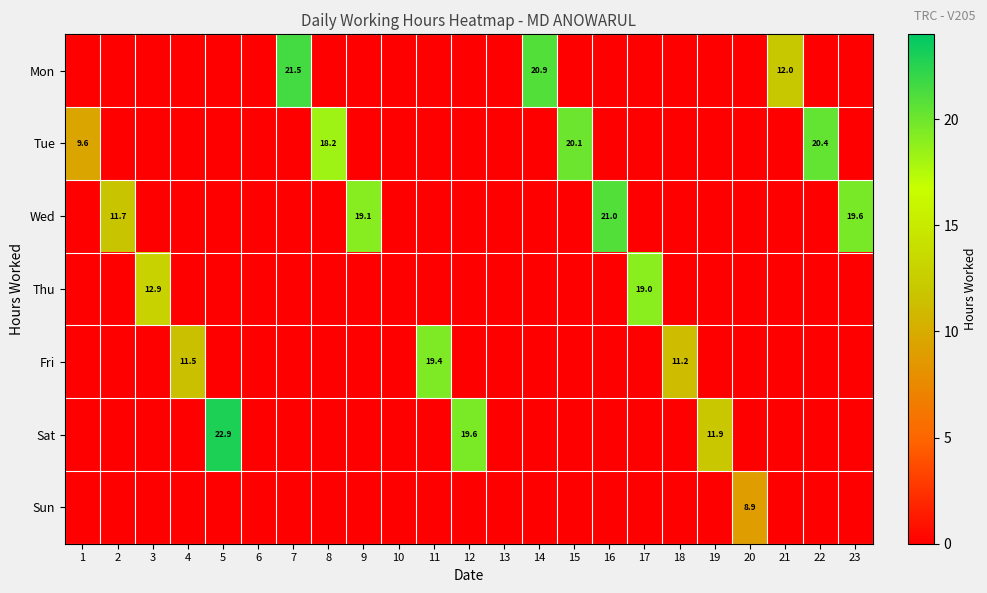

Is it true that Sat equals 11.9 at 19?

True